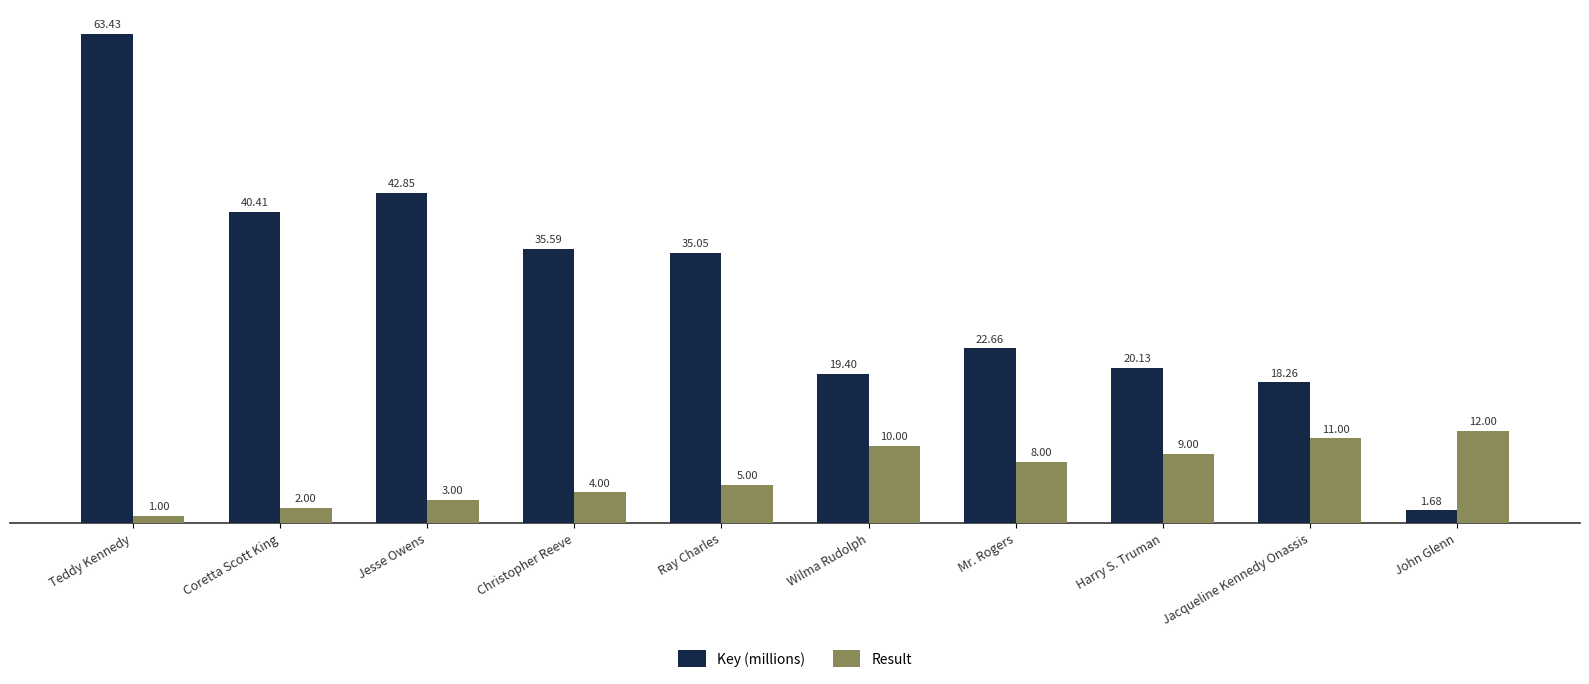

How many bars are there in total?

20